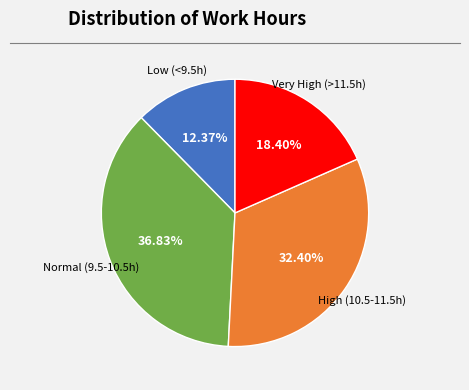

Does any single category account for the majority?

No